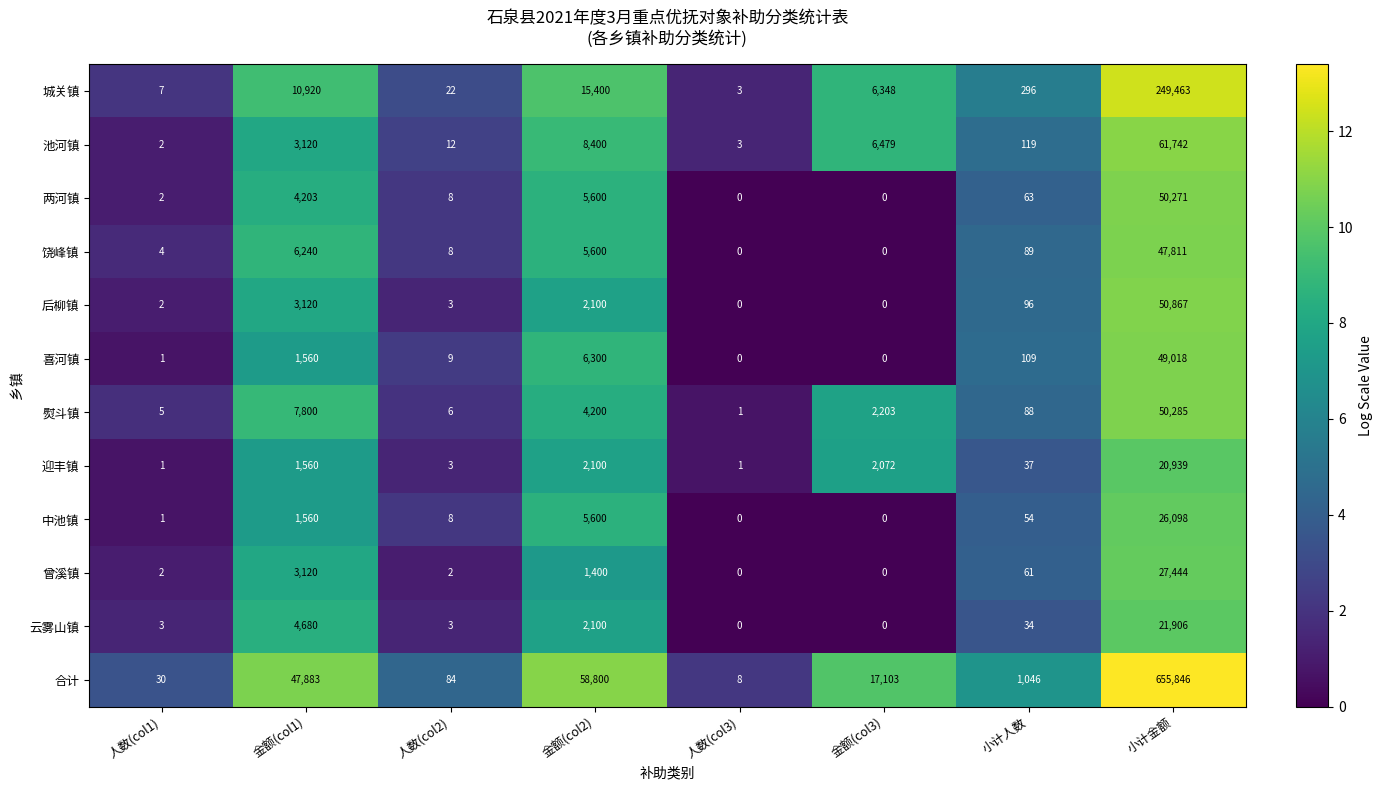

List the series in order of their peak value, lowest first.

迎丰镇, 云雾山镇, 中池镇, 曾溪镇, 饶峰镇, 喜河镇, 两河镇, 熨斗镇, 后柳镇, 池河镇, 城关镇, 合计